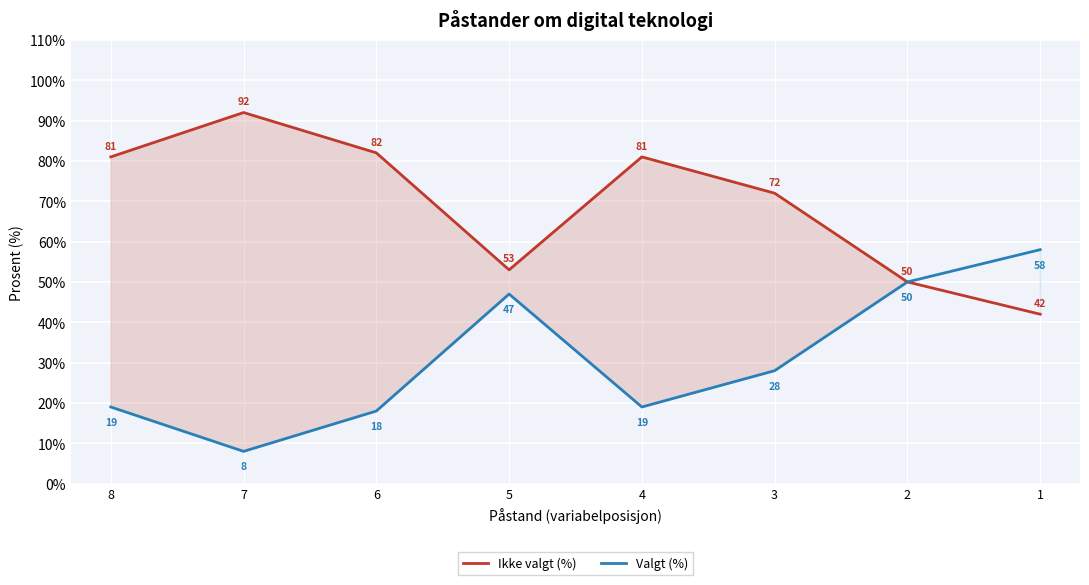

At which label does Valgt (%) reach its minimum?

7